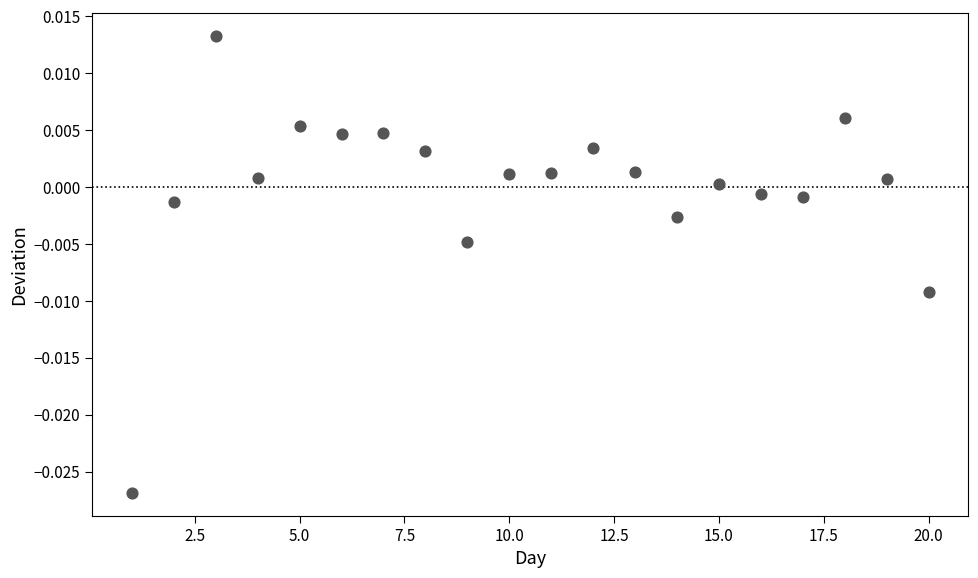

What is the range of X values (max minus min)?

19.0